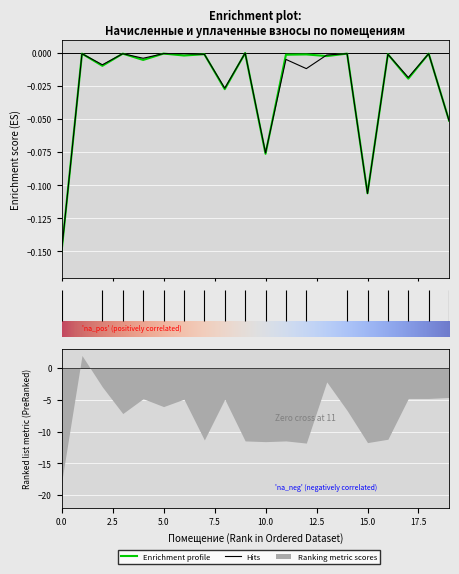

What is the label of the 11th point from the right?

106